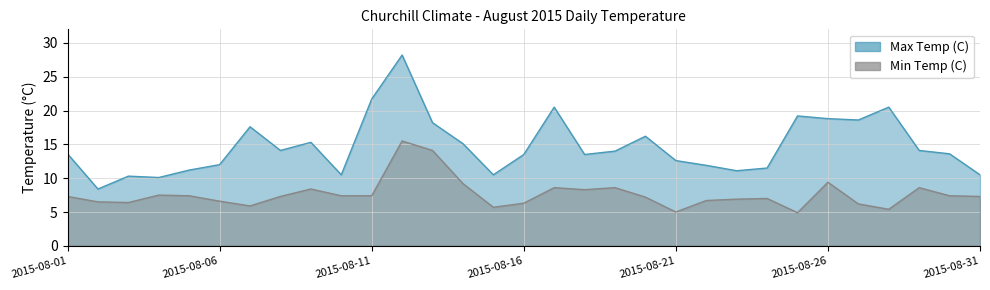

At how many categories does at least one series exceed 14?

14